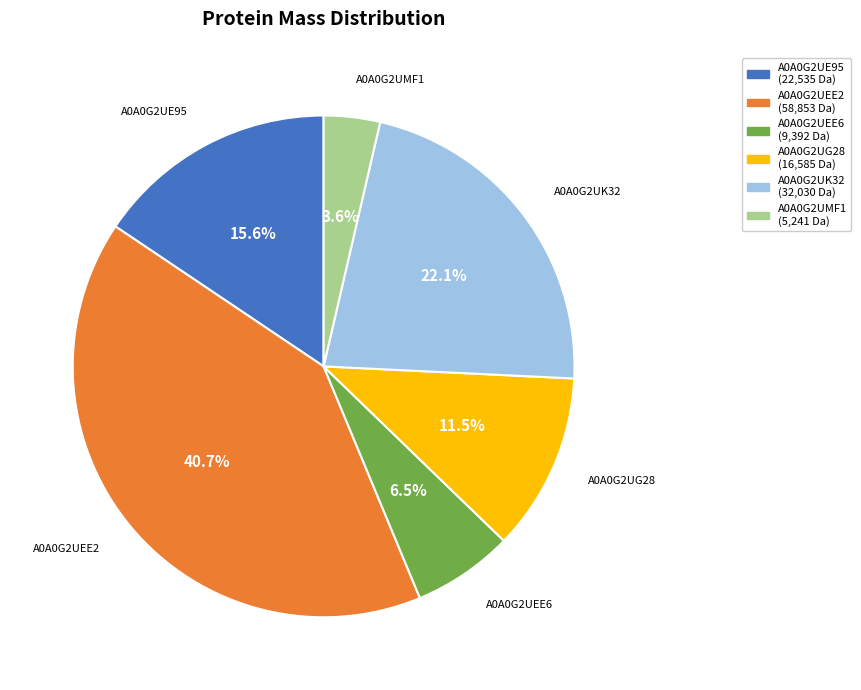

Which has a higher value, A0A0G2UEE2 or A0A0G2UMF1?

A0A0G2UEE2